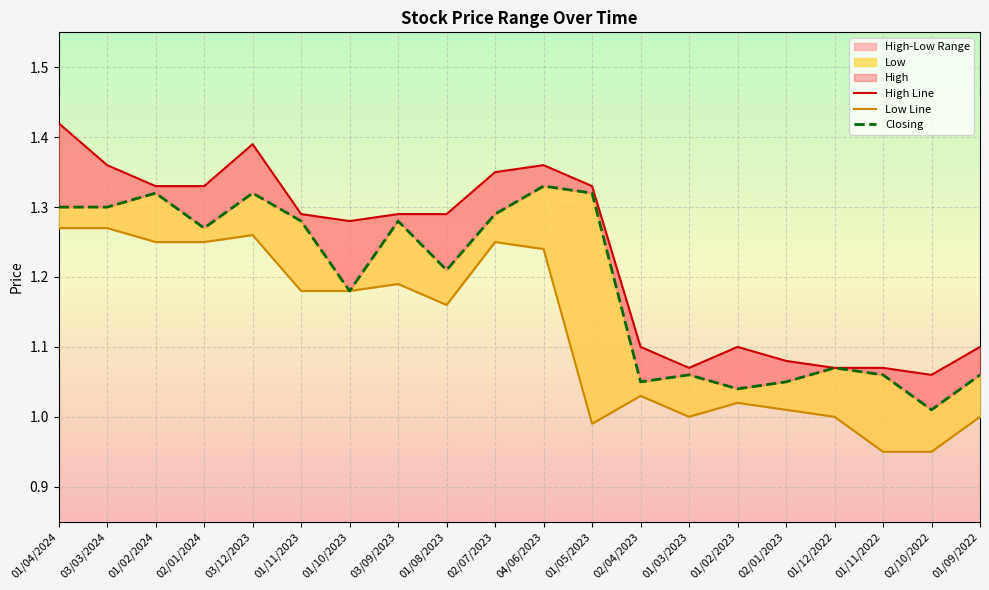

Count the High values in the range 1 to 2.

20